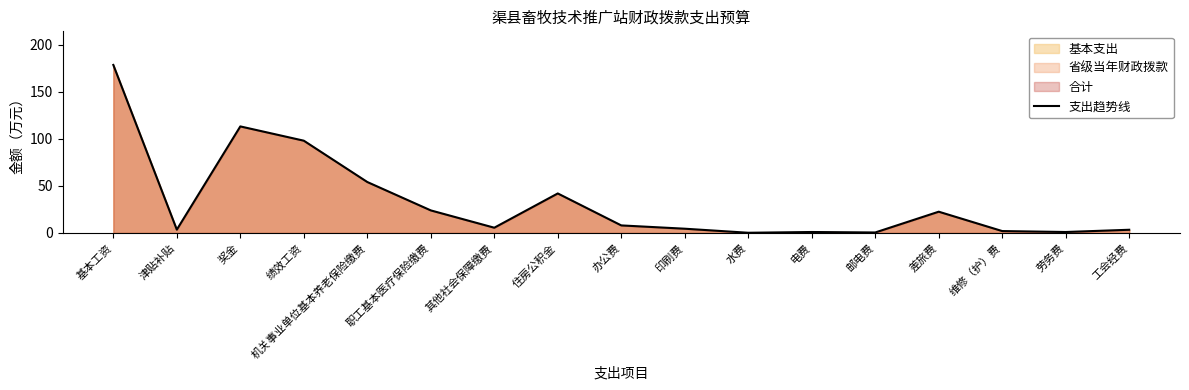

How many values are below 5?

8